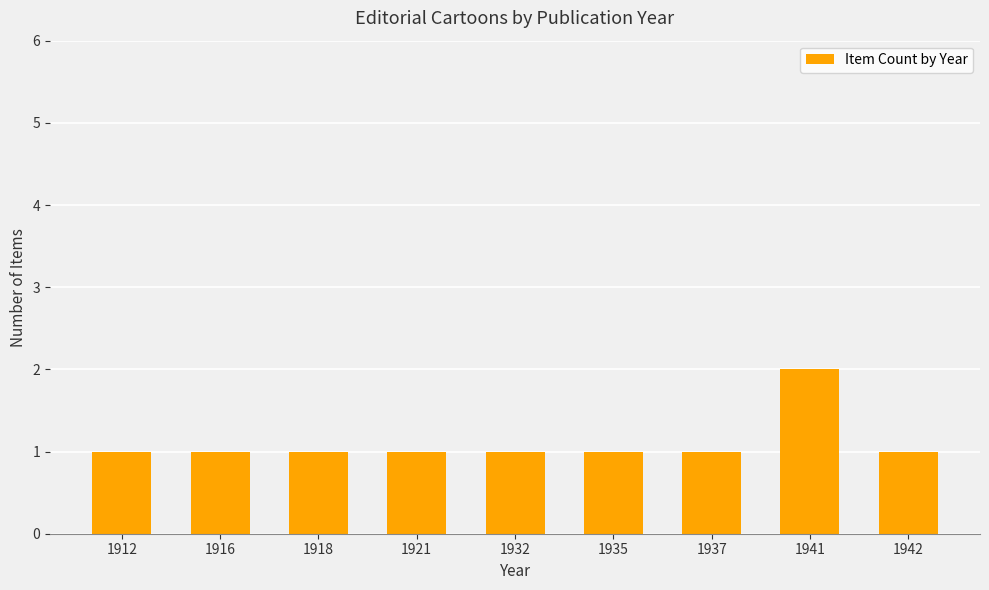

Reading left to right, extract all data points from this chart.

1	1	1	1	1	1	1	2	1